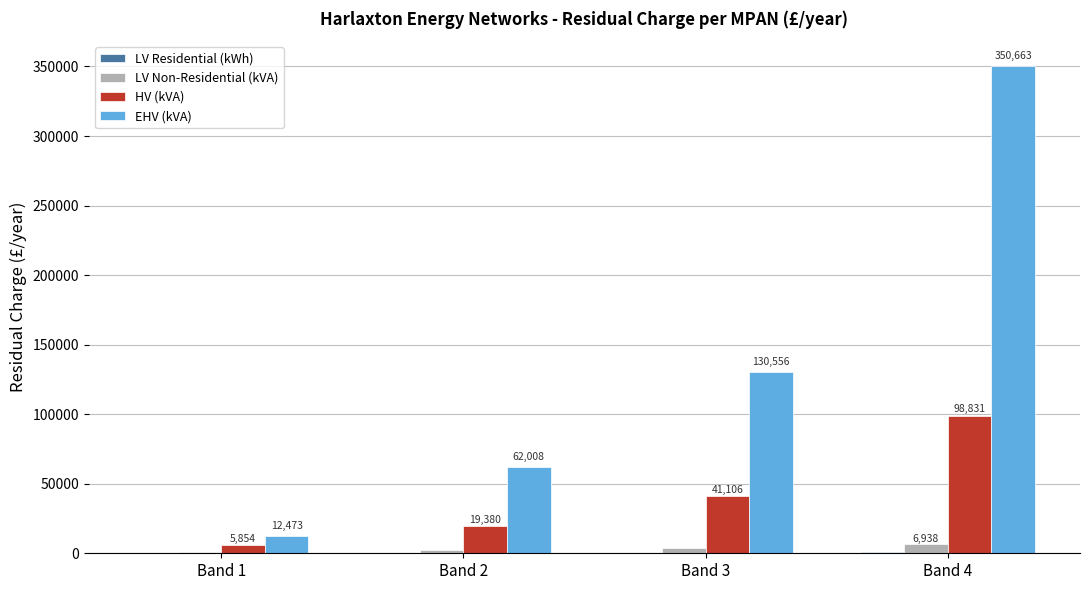

Which category has the highest value in the EHV (kVA) series?

Band 4